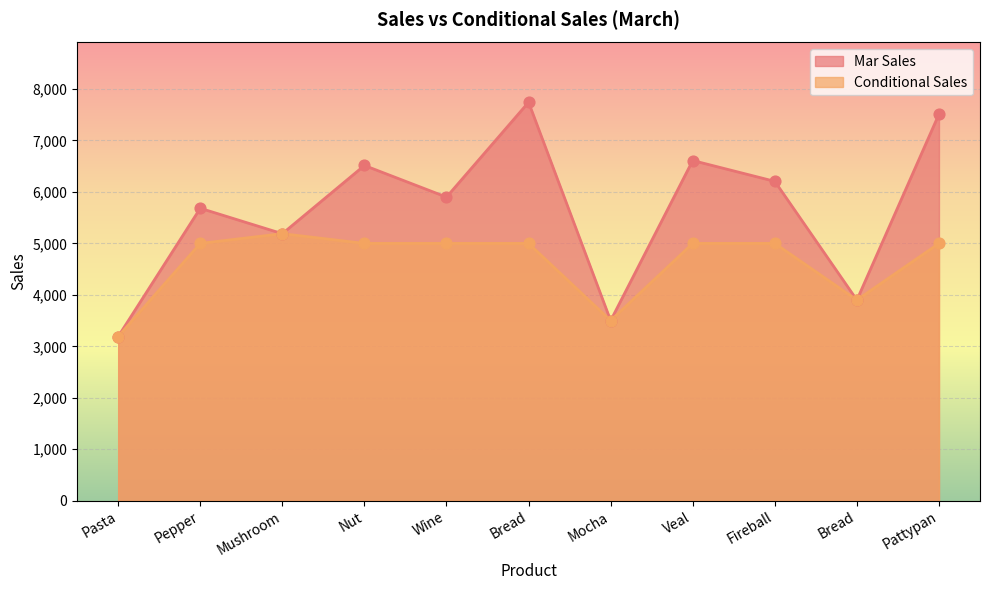

At which category is the sum across all series the highest?

Bread